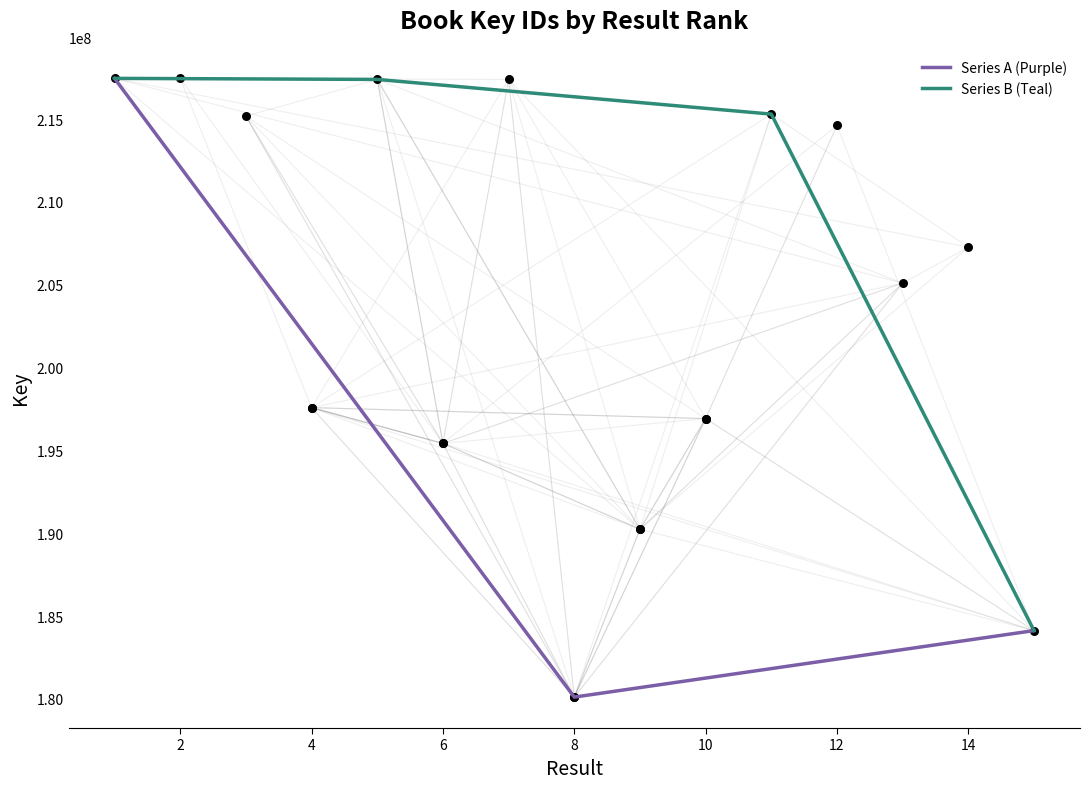

What is the change in value from 9 to 10?

+6679220